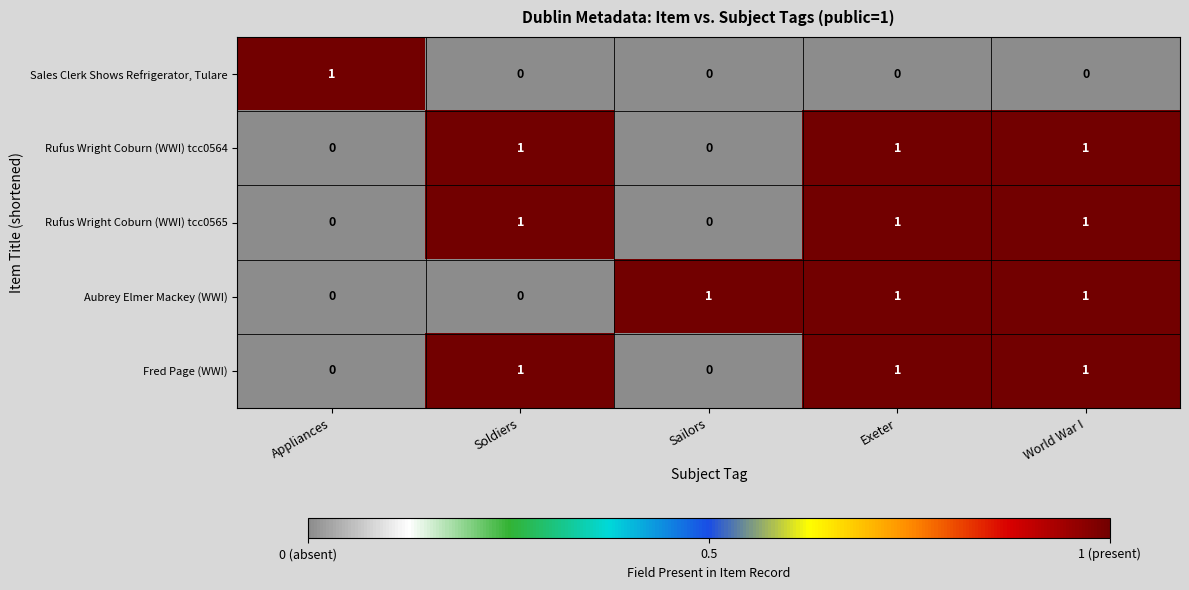

True or false: Aubrey Elmer Mackey (WWI) has a value of 0 at Appliances.

True